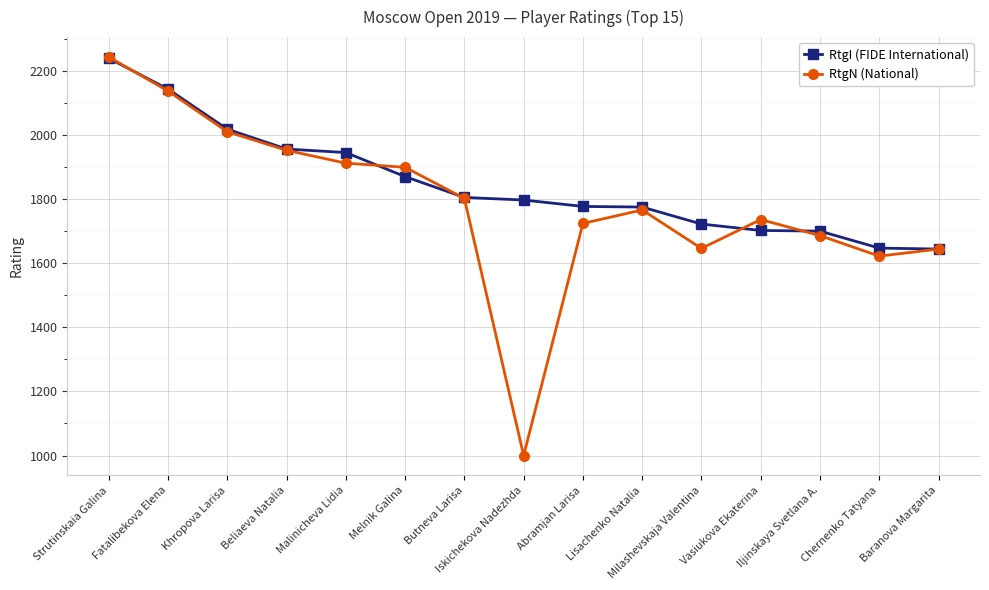

How many data points in RtgN (National) are less than 1766?

7